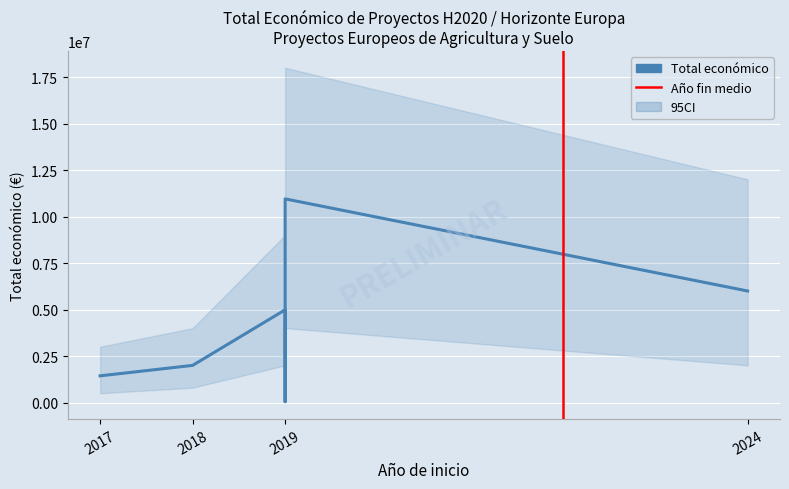

What is the change in value from 2017 to 2019?

-1386178